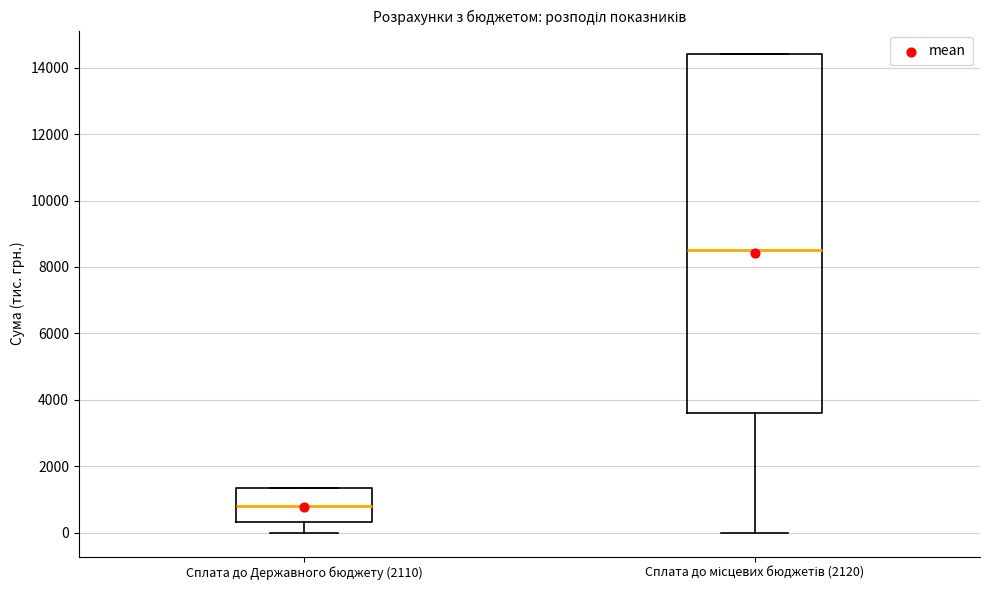

Which box has the lowest median line?

Сплата до Державного бюджету (2110)